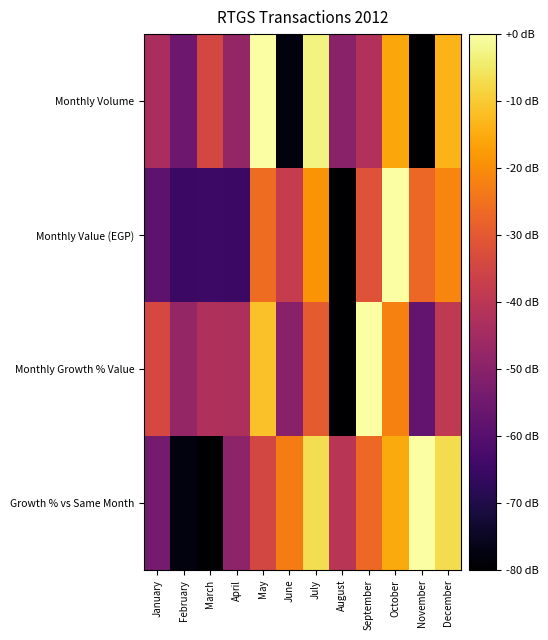

Reading left to right, what are all the values shown in this chart?

Monthly Volume: January=-43.6	February=-55.4	March=-34.5	April=-47.6	May=0.0	June=-78.0	July=-3.0	August=-49.7	September=-42.0	October=-15.7	November=-80.0	December=-13.7
Monthly Value (EGP): January=-58.5	February=-65.3	March=-64.8	April=-65.1	May=-26.0	June=-38.0	July=-18.9	August=-80.0	September=-31.5	October=0.0	November=-27.2	December=-21.5
Monthly Growth % Value: January=-34.4	February=-47.8	March=-42.2	April=-42.8	May=-11.5	June=-50.2	July=-29.7	August=-80.0	September=0.0	October=-22.0	November=-57.8	December=-39.0
Growth % vs Same Month: January=-53.9	February=-78.0	March=-80.0	April=-49.2	May=-34.6	June=-23.1	July=-6.6	August=-40.4	September=-26.6	October=-15.2	November=0.0	December=-7.2